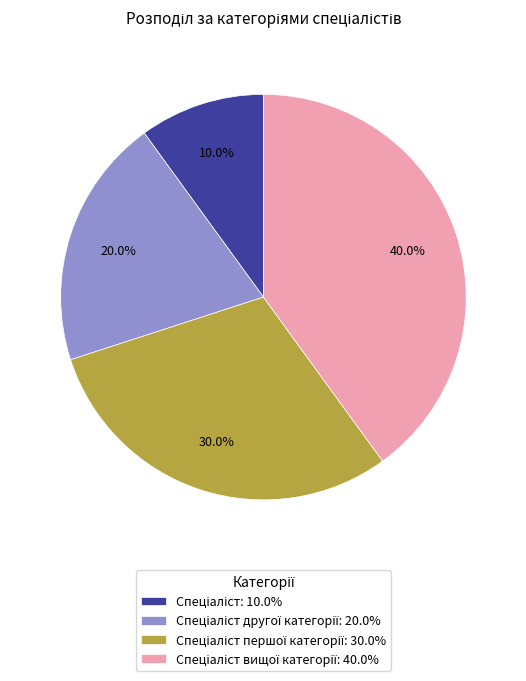

Does any single category account for the majority?

No